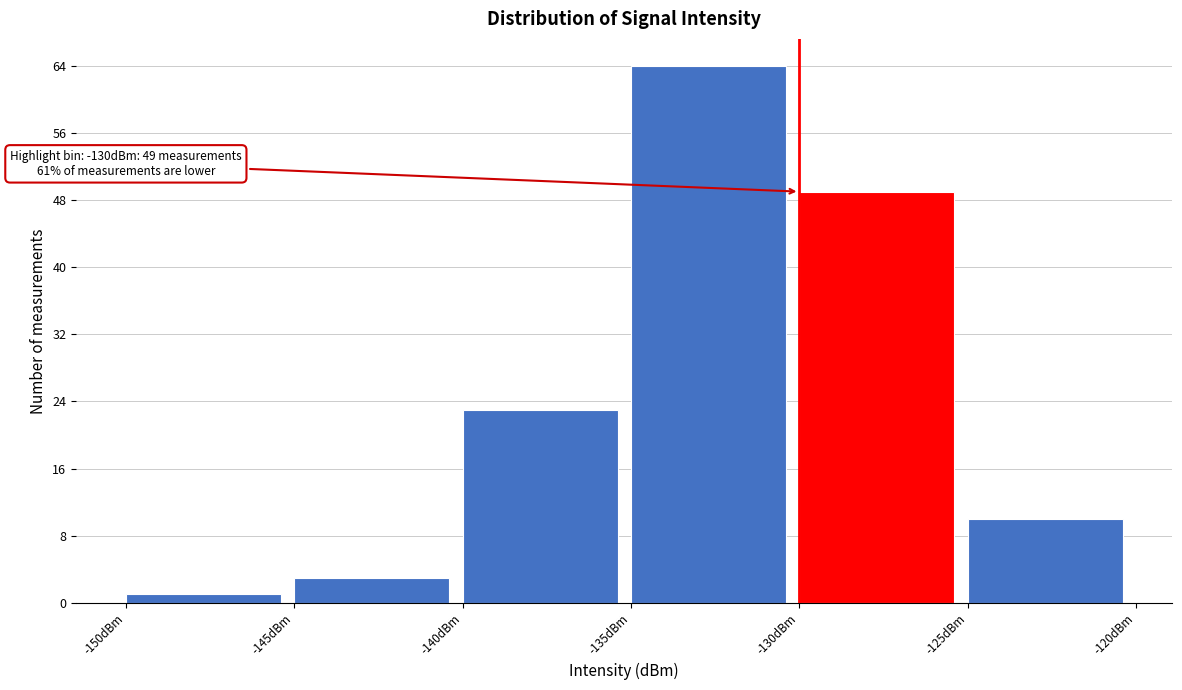

Which range on the x-axis has the tallest bar?

-135 to -130